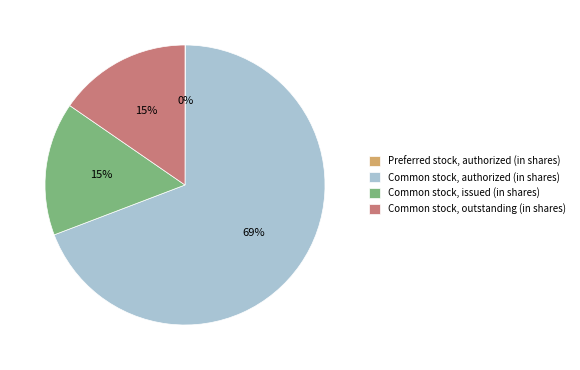

To the nearest percent, what portion does Common stock, issued (in shares) represent?

15%